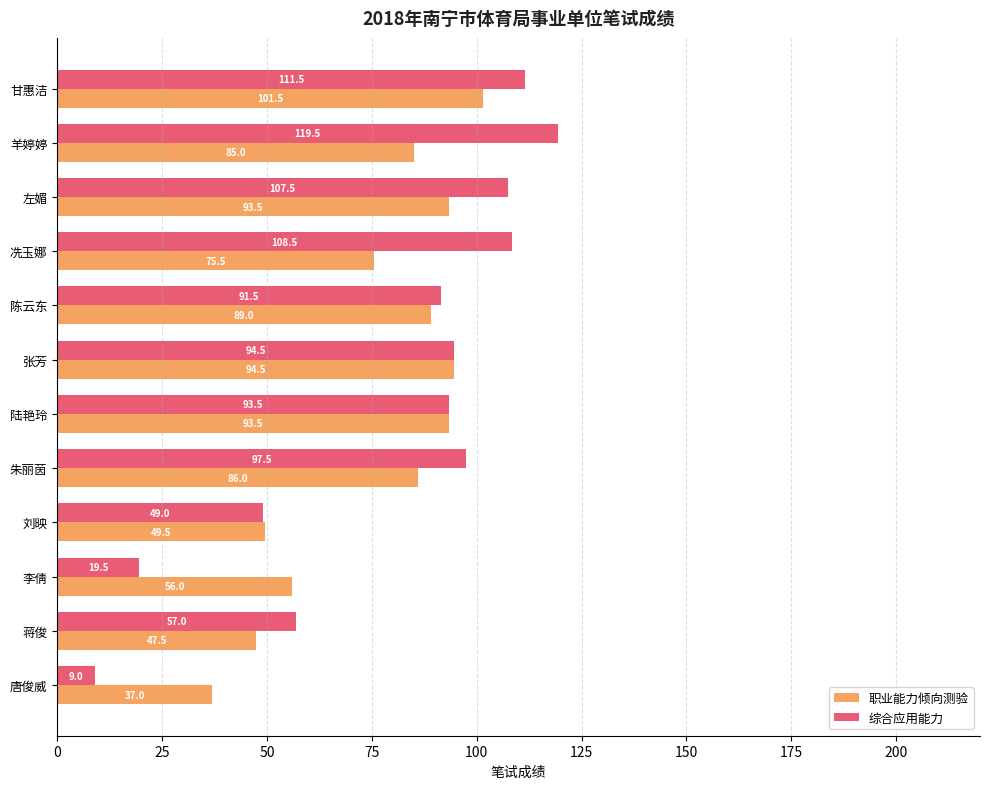

At how many categories does at least one series exceed 20?

12